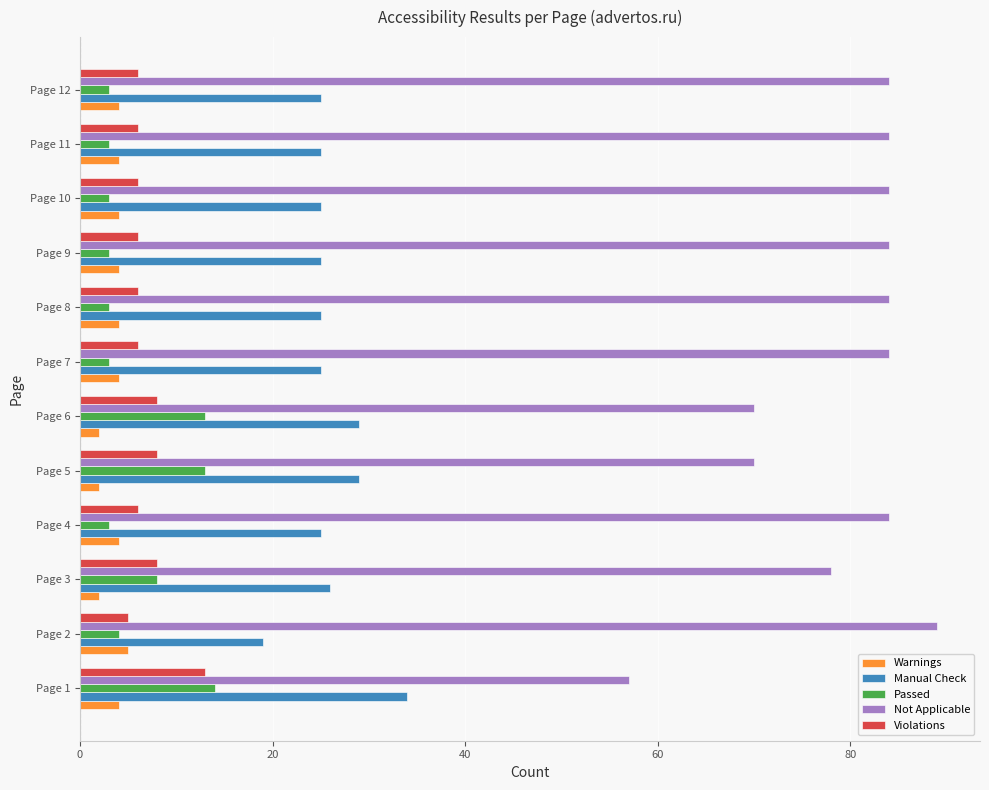

How many distinct data groups are displayed?

5